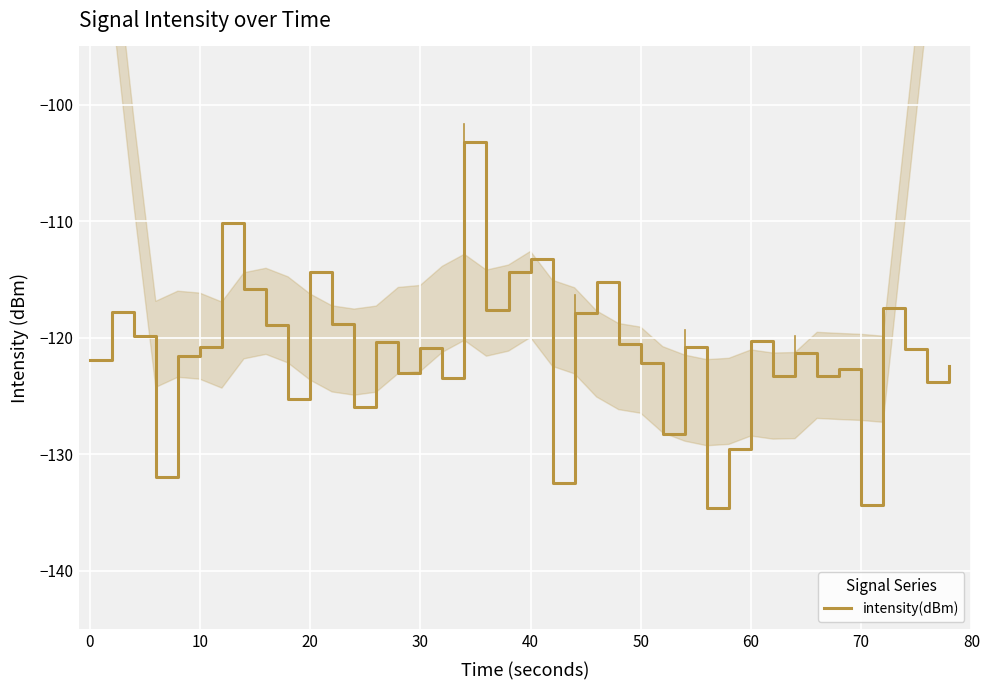

How many interior local valleys (lower than both neighbors) does the data have?

13